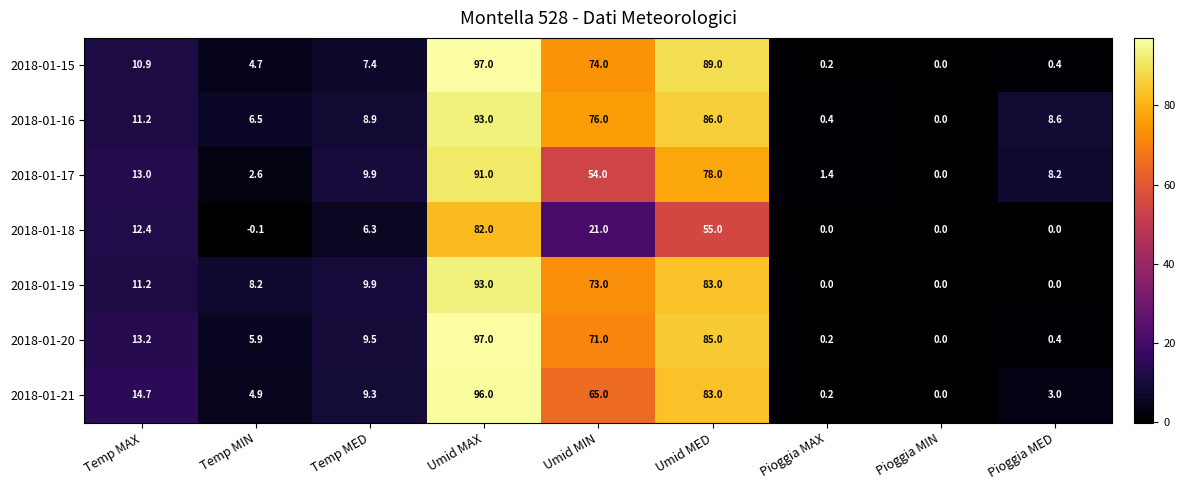

Between Umid MAX and Umid MED, which series saw the biggest shift?

2018-01-18